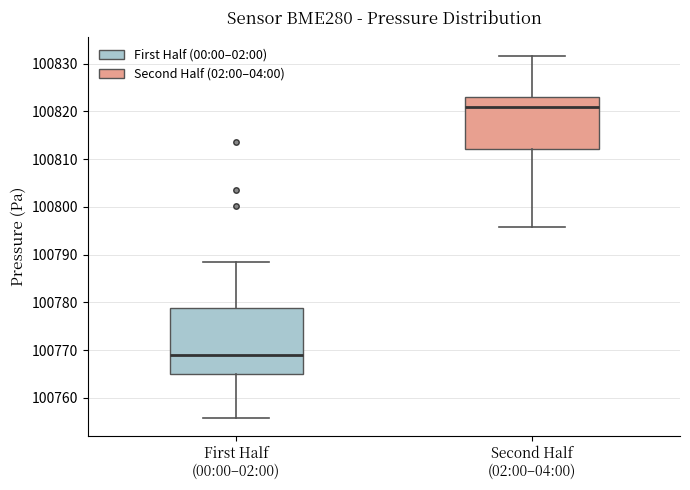

Reading left to right, read every box against the y-axis: the position of its median line, the range the box covers, and the ends of its whiskers. The values are not printed on the chart, so give them approximately, as read against the axis.

First Half (00:00–02:00): median 100769, box 100765 to 100779, whiskers 100756 to 100788
Second Half (02:00–04:00): median 100821, box 100812 to 100823, whiskers 100796 to 100832